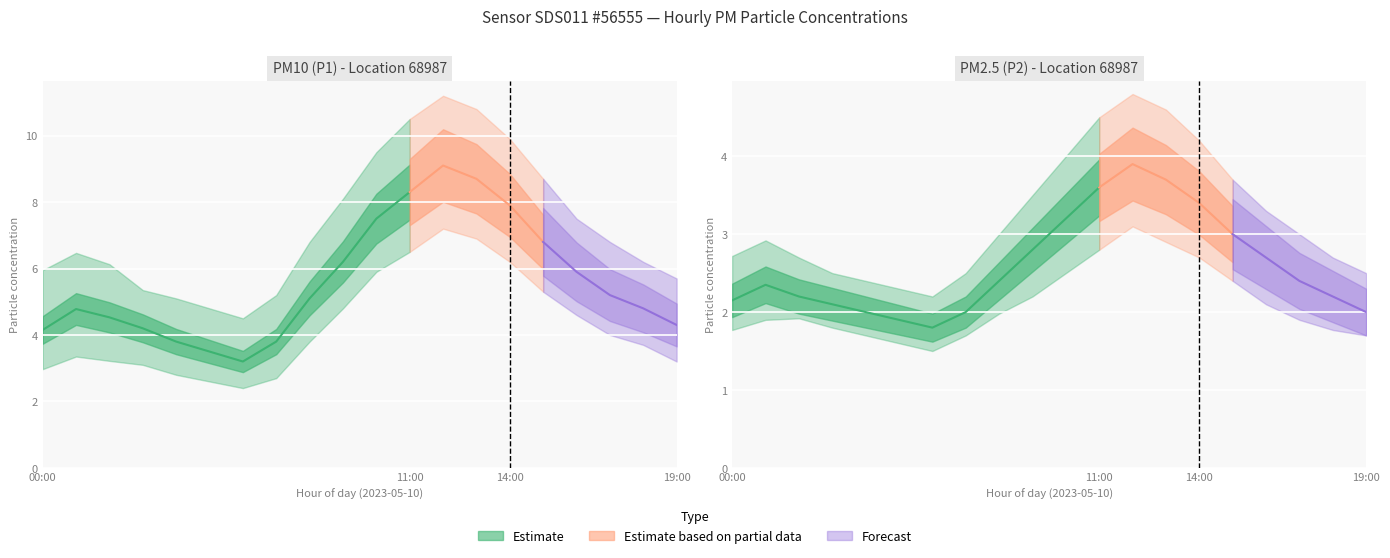

What is the spread (max minus min) of values at 00:00?

4.2